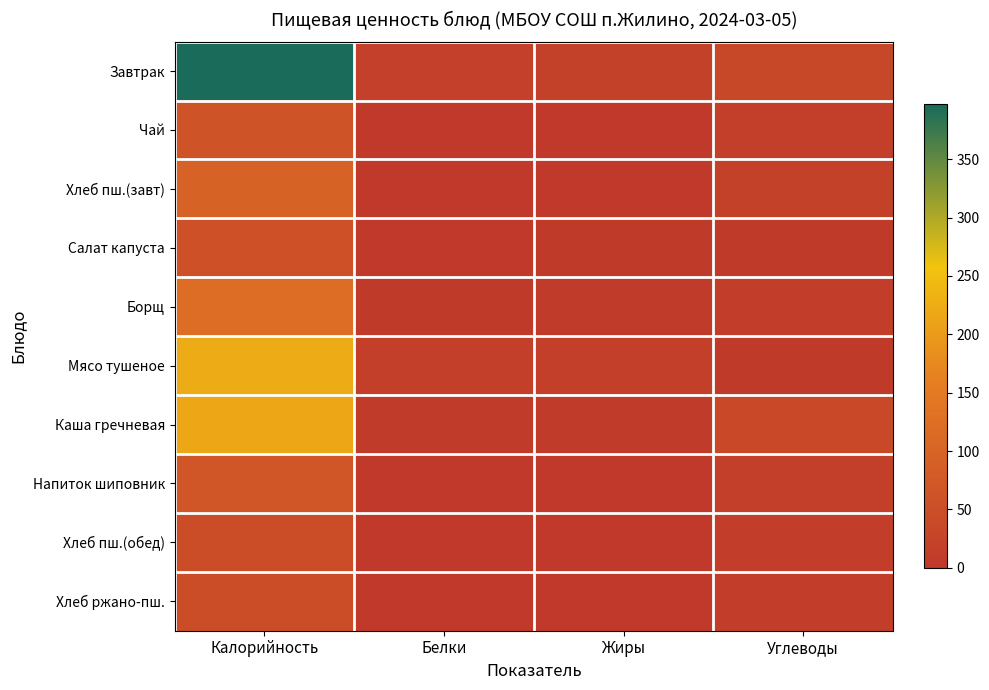

Which has a higher value, Углеводы or Калорийность?

Калорийность